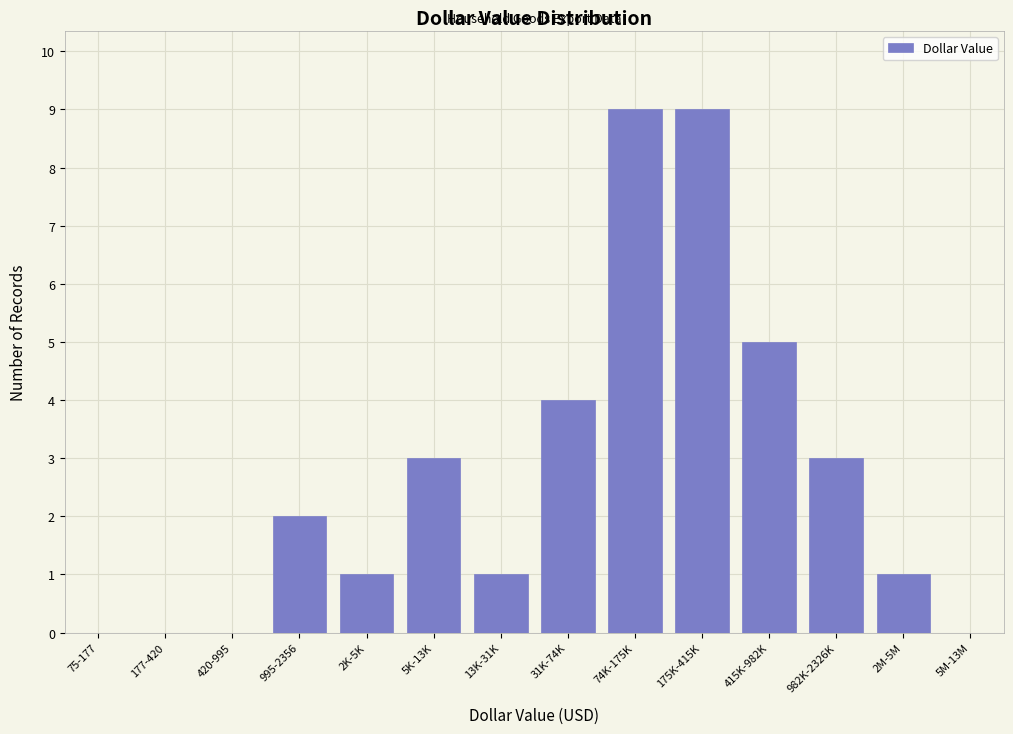

Reading right to left, what are all the values shown in this chart?

5M-13M=0	2M-5M=1	982K-2326K=3	415K-982K=5	175K-415K=9	74K-175K=9	31K-74K=4	13K-31K=1	5K-13K=3	2K-5K=1	995-2356=2	420-995=0	177-420=0	75-177=0